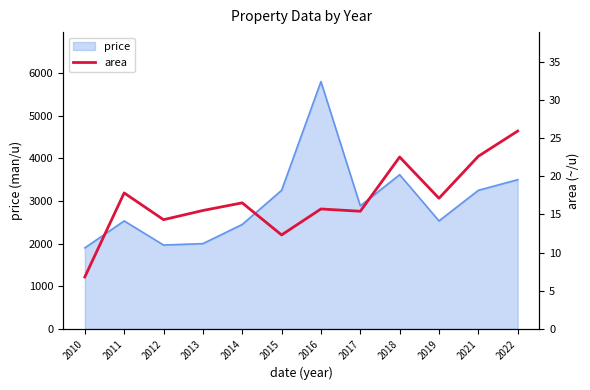

The price series shows 10384 at 2016. True or false?

False